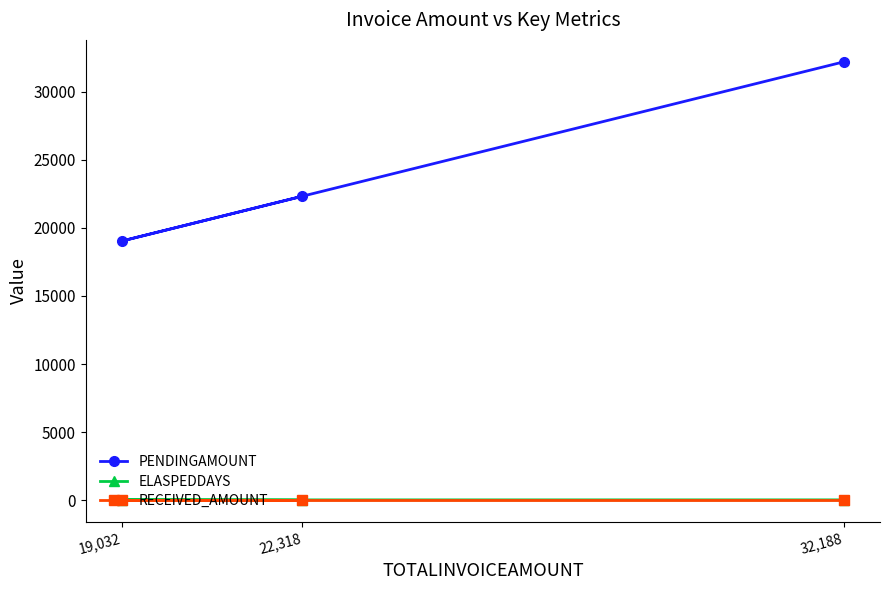

What is the label of the 2nd point from the left?

22,318